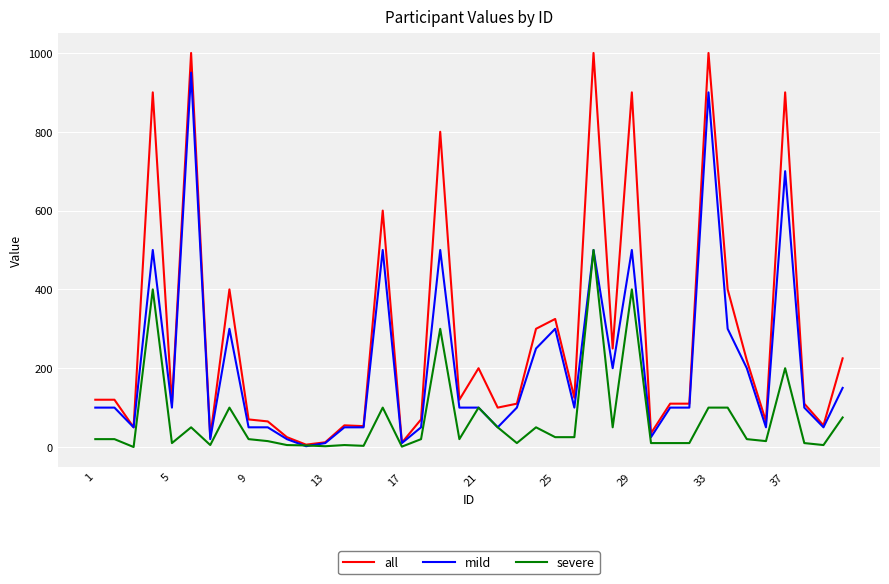

Which series has the largest range (max minus min)?

all